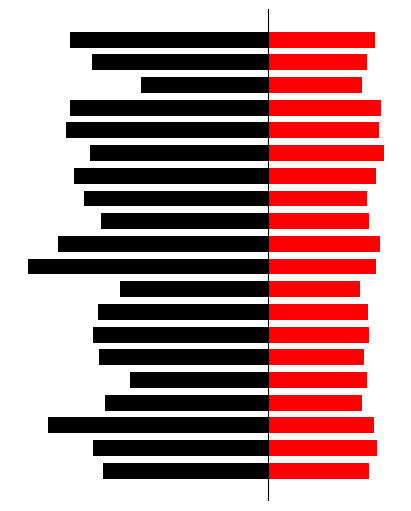

Reading left to right, what are all the values shown in this chart?

SDS_P1: -7.2	-7.7	-9.6	-7.1	-6.0	-7.4	-7.7	-7.4	-6.5	-10.5	-9.2	-7.3	-8.0	-8.4	-7.8	-8.8	-8.7	-5.6	-7.7	-8.7
SDS_P2: 4.4	4.8	4.6	4.1	4.3	4.2	4.4	4.3	4.0	4.7	4.9	4.4	4.3	4.7	5.0	4.8	4.9	4.1	4.3	4.7